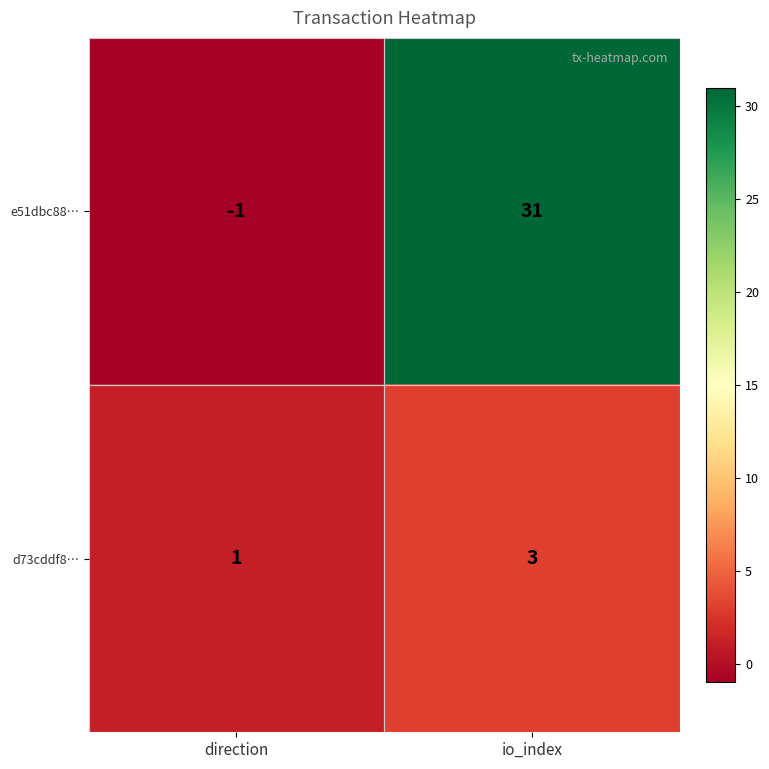

Where is e51dbc88… nearest to the value 15?

direction